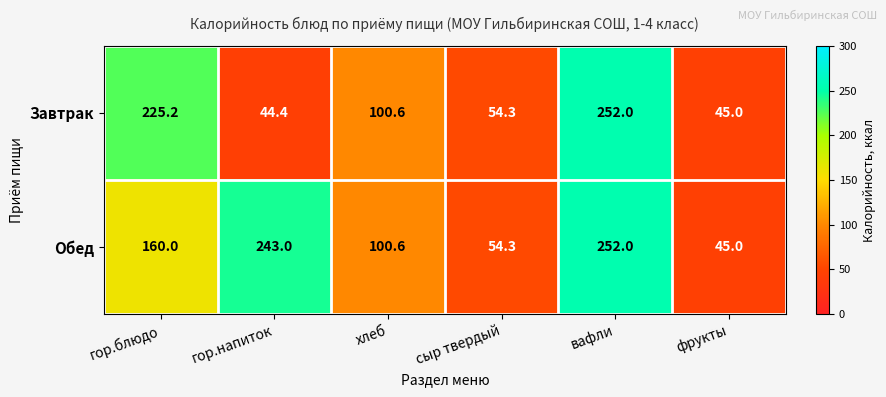

At which category is the sum across all series the highest?

вафли